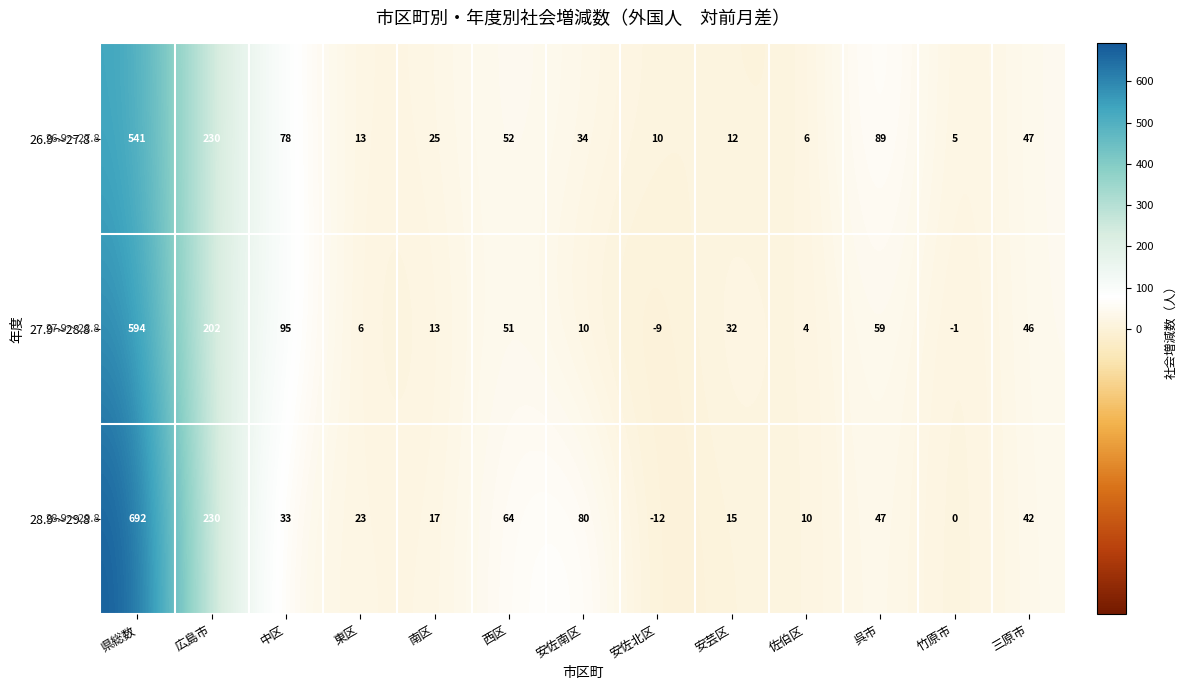

Which category has the highest value across all series?

県総数